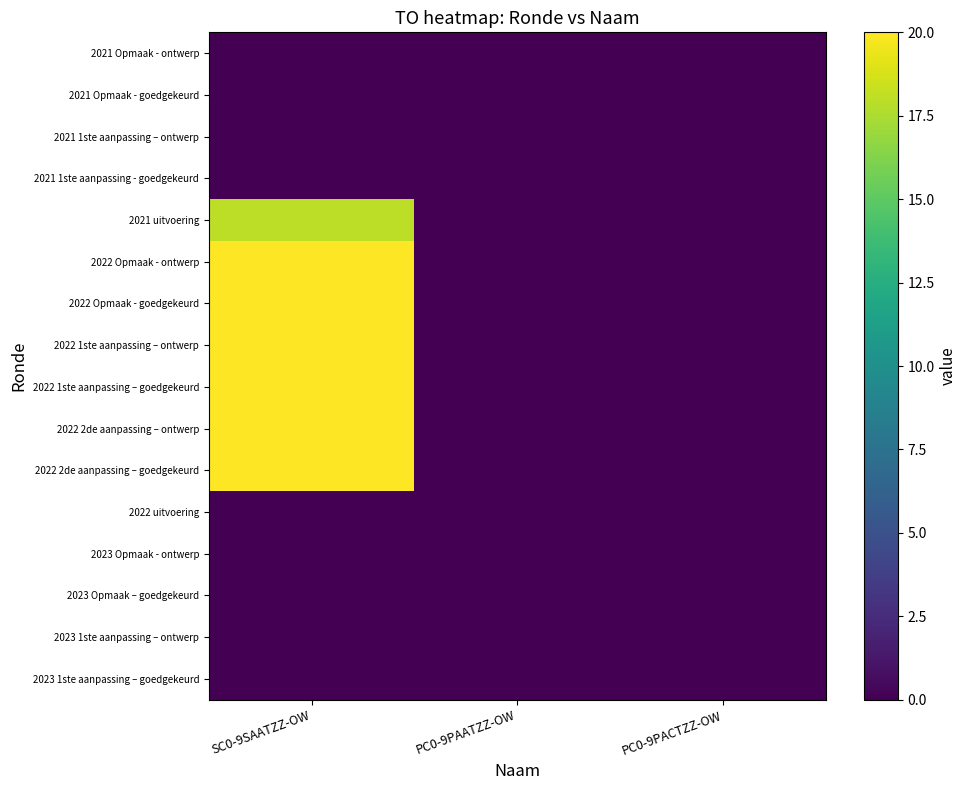

Reading left to right, list all the values displayed in this chart.

2023 1ste aanpassing – goedgekeurd: SC0-9SAATZZ-OW=0	PC0-9PAATZZ-OW=0	PC0-9PACTZZ-OW=0
2023 1ste aanpassing – ontwerp: SC0-9SAATZZ-OW=0	PC0-9PAATZZ-OW=0	PC0-9PACTZZ-OW=0
2023 Opmaak – goedgekeurd: SC0-9SAATZZ-OW=0	PC0-9PAATZZ-OW=0	PC0-9PACTZZ-OW=0
2023 Opmaak - ontwerp: SC0-9SAATZZ-OW=0	PC0-9PAATZZ-OW=0	PC0-9PACTZZ-OW=0
2022 uitvoering: SC0-9SAATZZ-OW=0	PC0-9PAATZZ-OW=0	PC0-9PACTZZ-OW=0
2022 2de aanpassing – goedgekeurd: SC0-9SAATZZ-OW=20	PC0-9PAATZZ-OW=0	PC0-9PACTZZ-OW=0
2022 2de aanpassing – ontwerp: SC0-9SAATZZ-OW=20	PC0-9PAATZZ-OW=0	PC0-9PACTZZ-OW=0
2022 1ste aanpassing – goedgekeurd: SC0-9SAATZZ-OW=20	PC0-9PAATZZ-OW=0	PC0-9PACTZZ-OW=0
2022 1ste aanpassing – ontwerp: SC0-9SAATZZ-OW=20	PC0-9PAATZZ-OW=0	PC0-9PACTZZ-OW=0
2022 Opmaak - goedgekeurd: SC0-9SAATZZ-OW=20	PC0-9PAATZZ-OW=0	PC0-9PACTZZ-OW=0
2022 Opmaak - ontwerp: SC0-9SAATZZ-OW=20	PC0-9PAATZZ-OW=0	PC0-9PACTZZ-OW=0
2021 uitvoering: SC0-9SAATZZ-OW=18	PC0-9PAATZZ-OW=0	PC0-9PACTZZ-OW=0
2021 1ste aanpassing - goedgekeurd: SC0-9SAATZZ-OW=0	PC0-9PAATZZ-OW=0	PC0-9PACTZZ-OW=0
2021 1ste aanpassing – ontwerp: SC0-9SAATZZ-OW=0	PC0-9PAATZZ-OW=0	PC0-9PACTZZ-OW=0
2021 Opmaak - goedgekeurd: SC0-9SAATZZ-OW=0	PC0-9PAATZZ-OW=0	PC0-9PACTZZ-OW=0
2021 Opmaak - ontwerp: SC0-9SAATZZ-OW=0	PC0-9PAATZZ-OW=0	PC0-9PACTZZ-OW=0